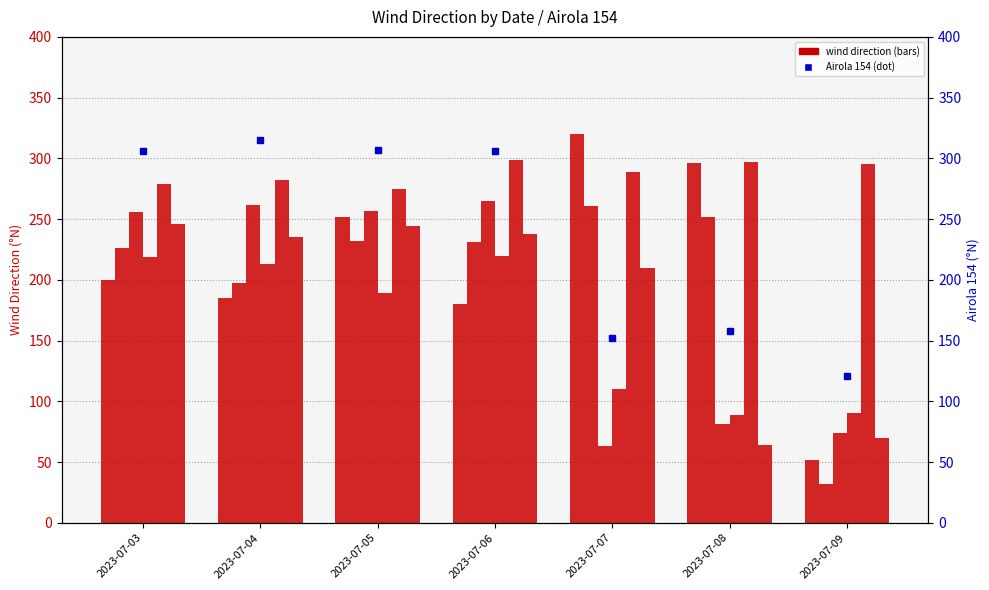

At which category does the chart reach its minimum across all series?

2023-07-09